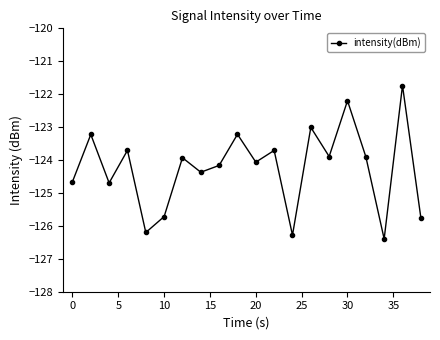

What is the value of the 2nd point from the left?

-123.2